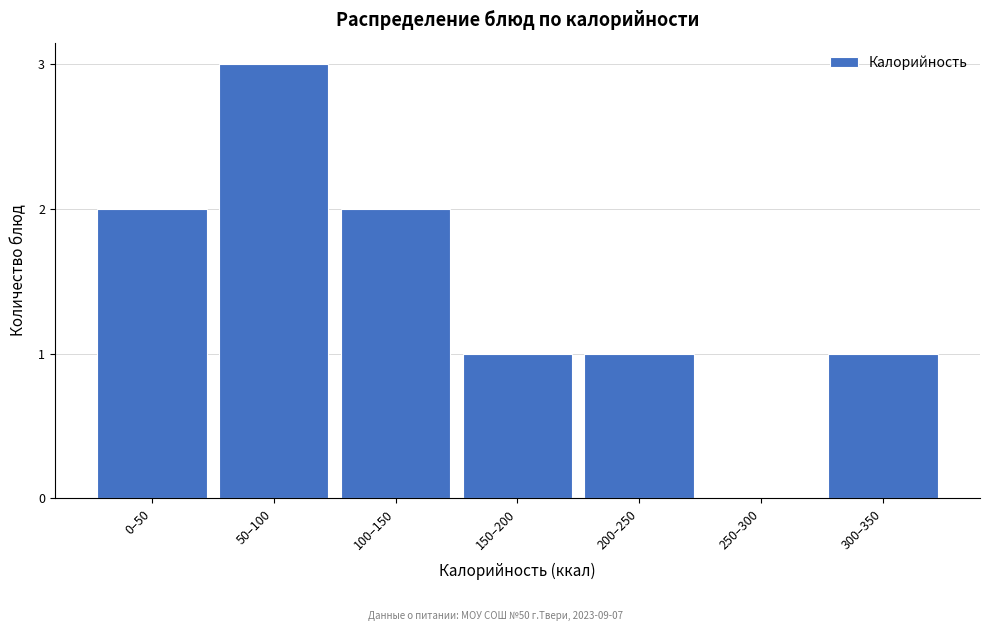

Reading left to right, list all the values displayed in this chart.

0–50=2	50–100=3	100–150=2	150–200=1	200–250=1	250–300=0	300–350=1